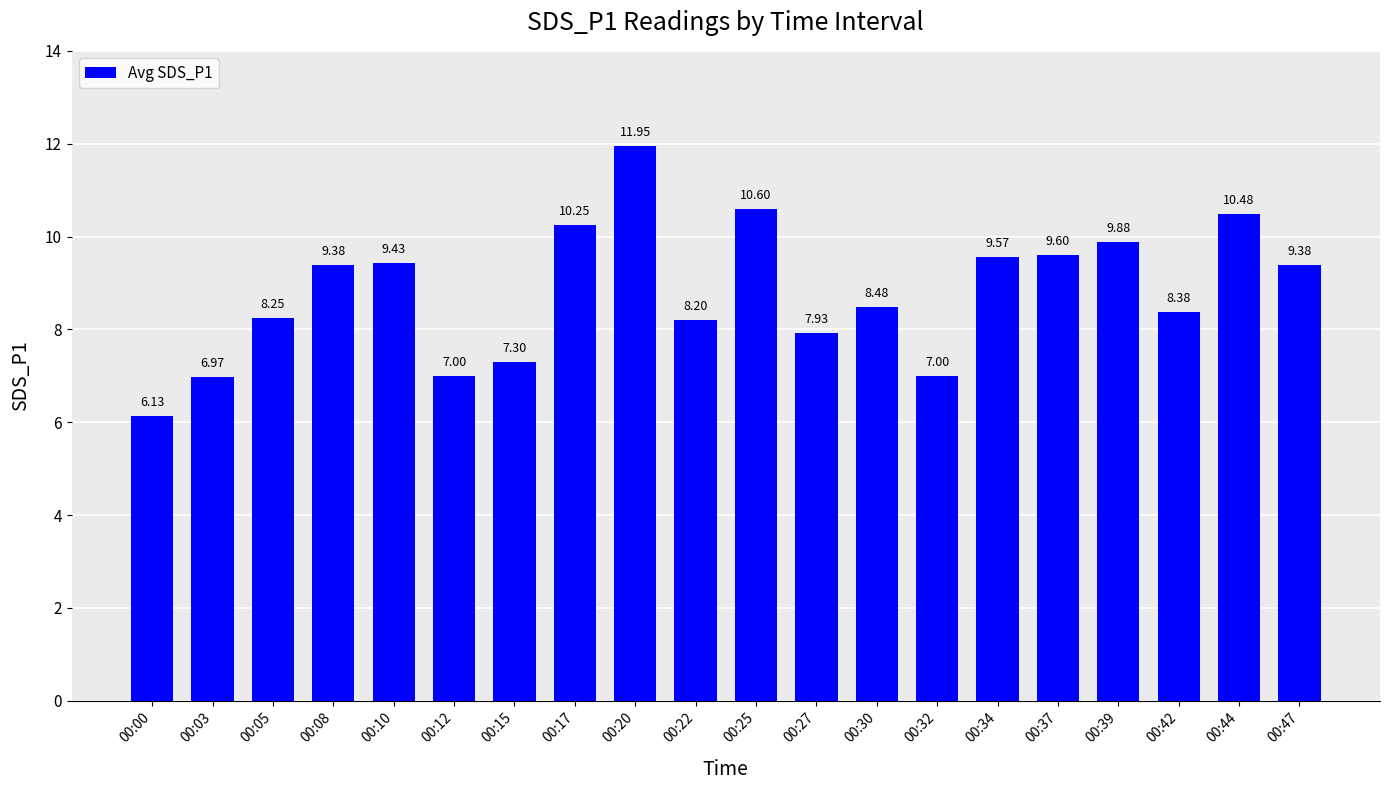

The chart shows a value of 3.9 at 00:39. True or false?

False